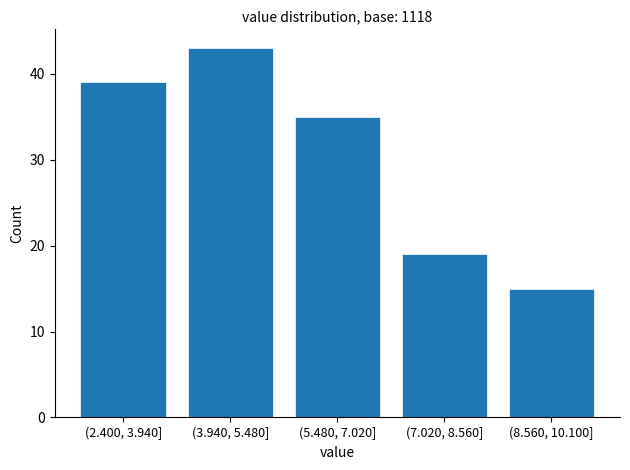

Reading right to left, extract all data points from this chart.

15	19	35	43	39